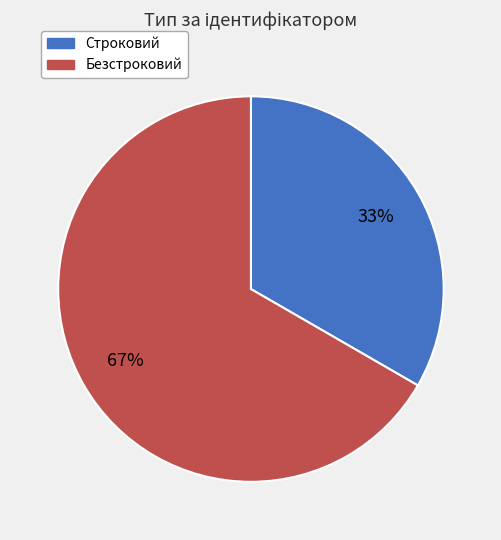

How many slices are in this pie chart?

2